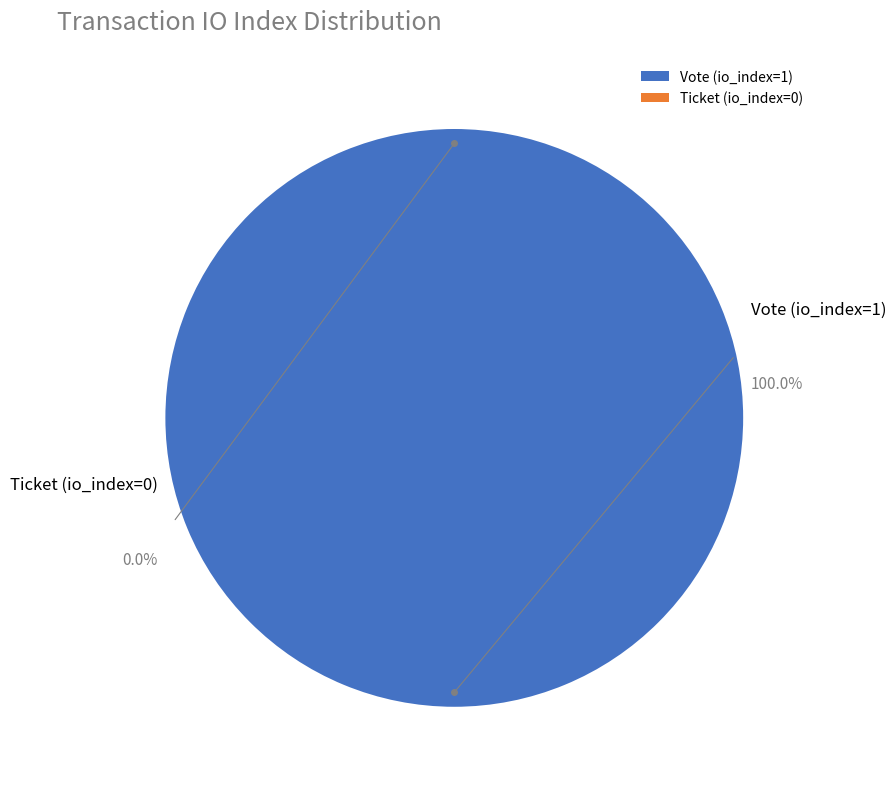

How many slices are in this pie chart?

2